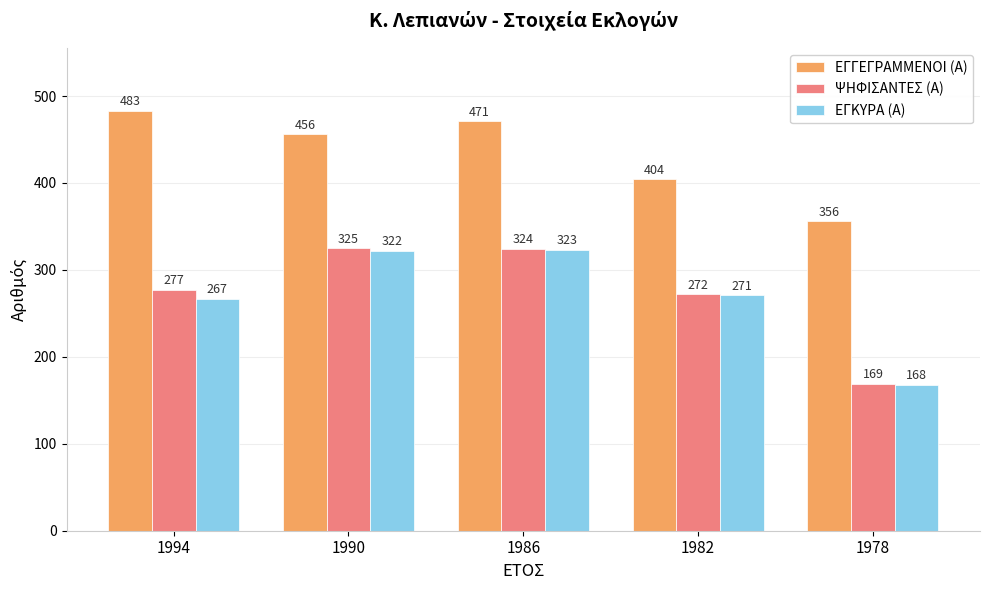

What is the difference between the highest and lowest values at 1990?

134